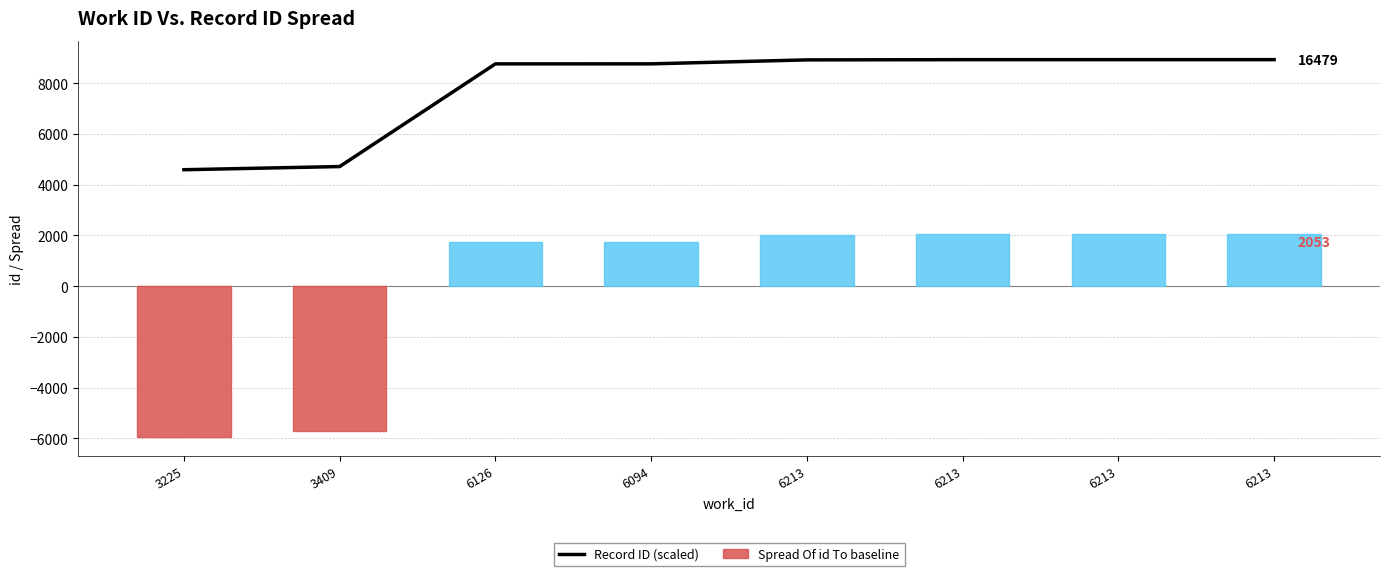

At which category does the chart reach its minimum across all series?

3225